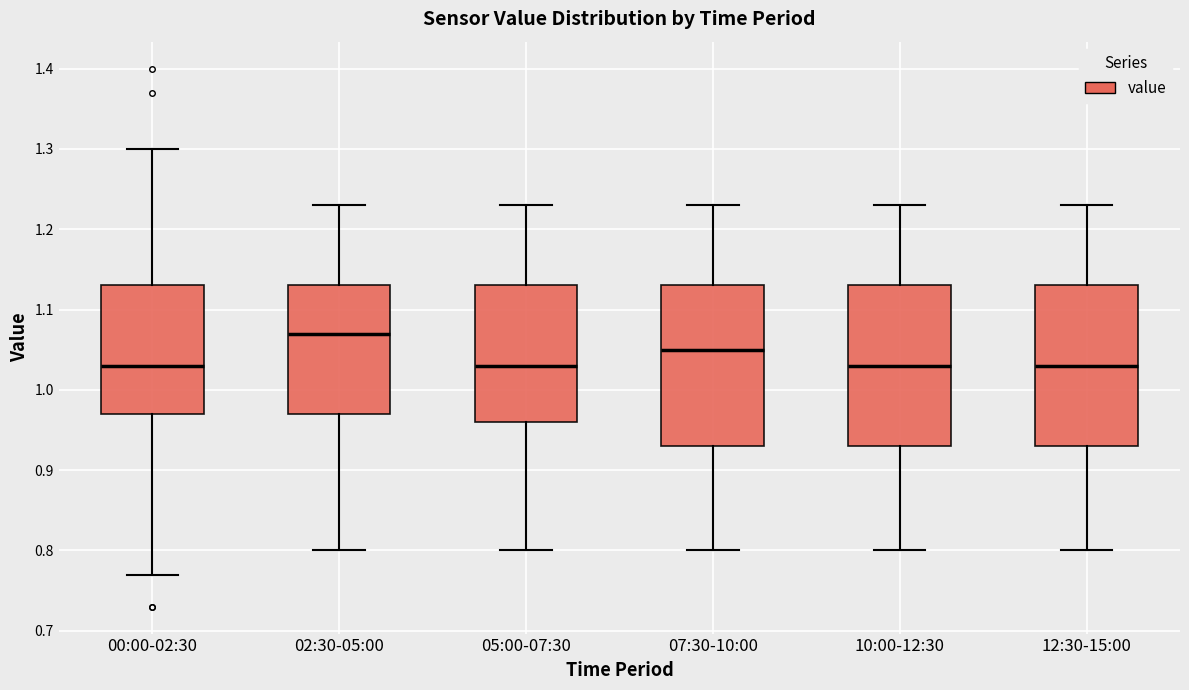

Reading left to right, read every box against the y-axis: the position of its median line, the range the box covers, and the ends of its whiskers. The values are not printed on the chart, so give them approximately, as read against the axis.

00:00-02:30: median 1.03, box 0.97 to 1.13, whiskers 0.77 to 1.30
02:30-05:00: median 1.07, box 0.97 to 1.13, whiskers 0.80 to 1.23
05:00-07:30: median 1.03, box 0.96 to 1.13, whiskers 0.80 to 1.23
07:30-10:00: median 1.05, box 0.93 to 1.13, whiskers 0.80 to 1.23
10:00-12:30: median 1.03, box 0.93 to 1.13, whiskers 0.80 to 1.23
12:30-15:00: median 1.03, box 0.93 to 1.13, whiskers 0.80 to 1.23